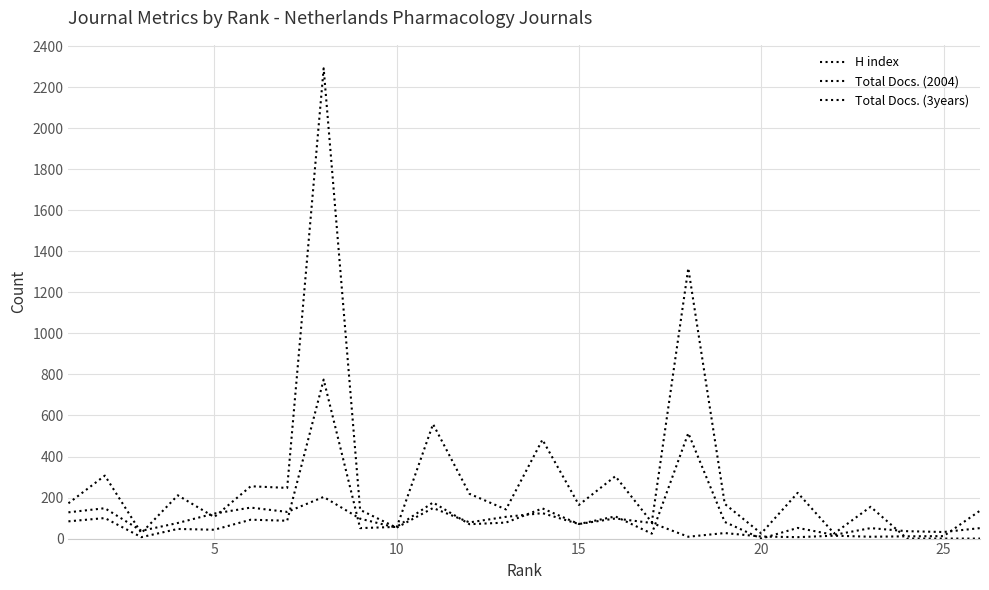

Does the chart display data point markers on the line(s)?

No